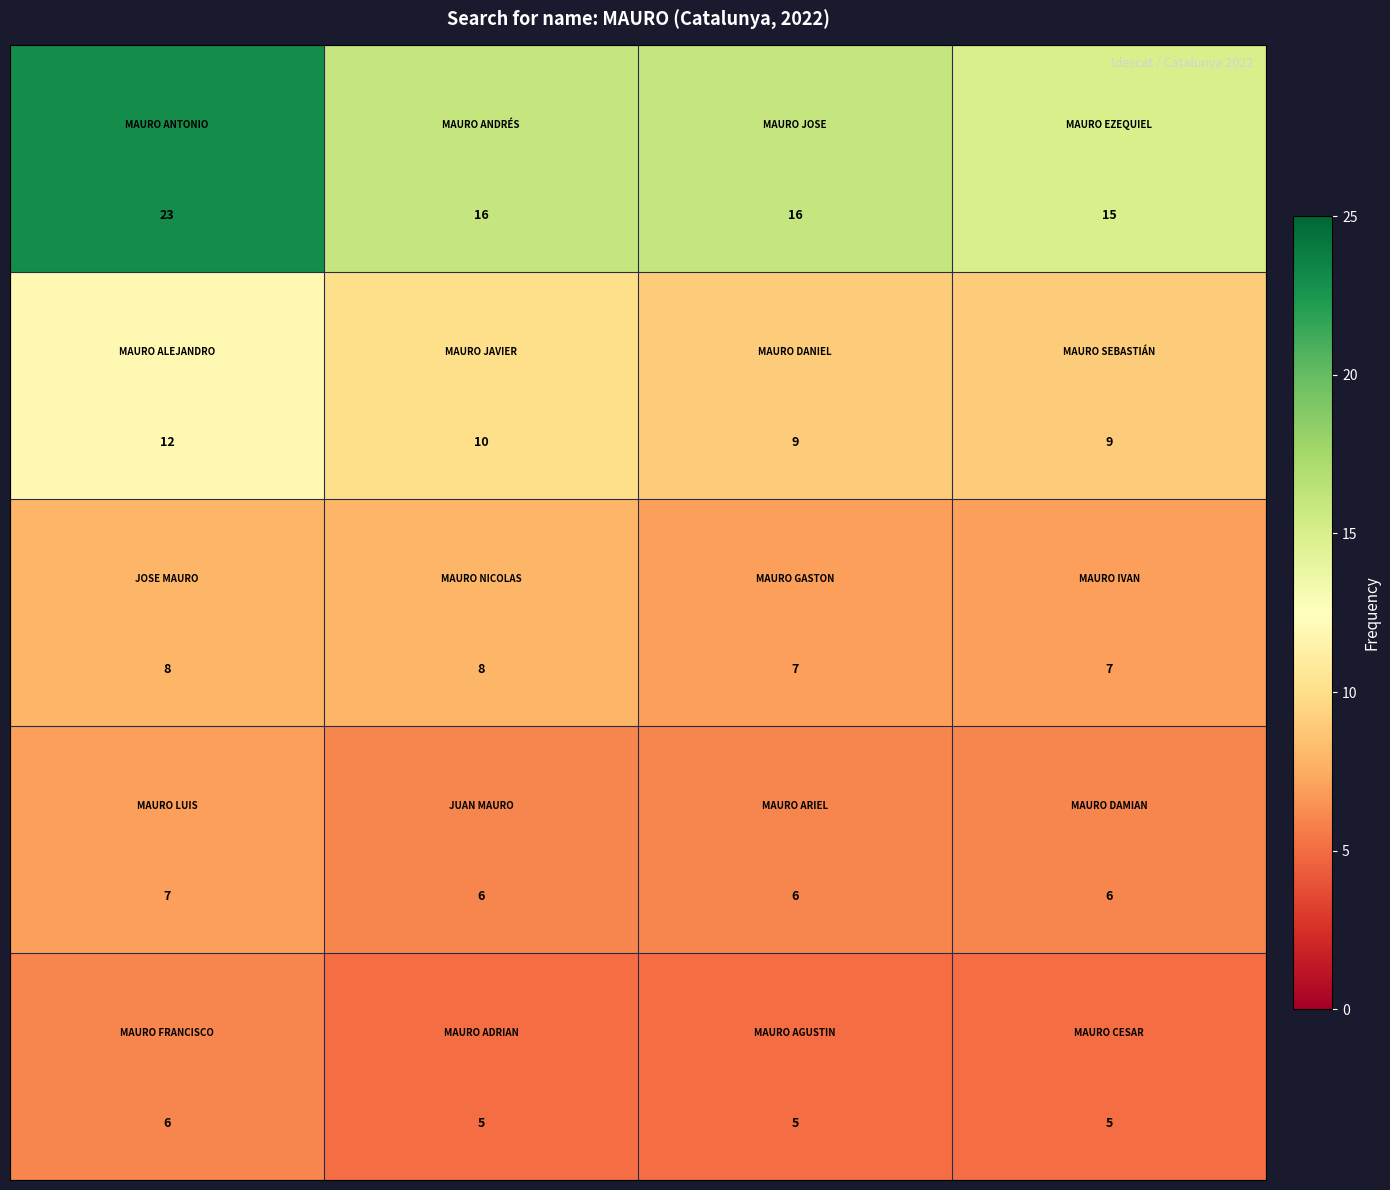

What is the maximum value shown in the chart?

23